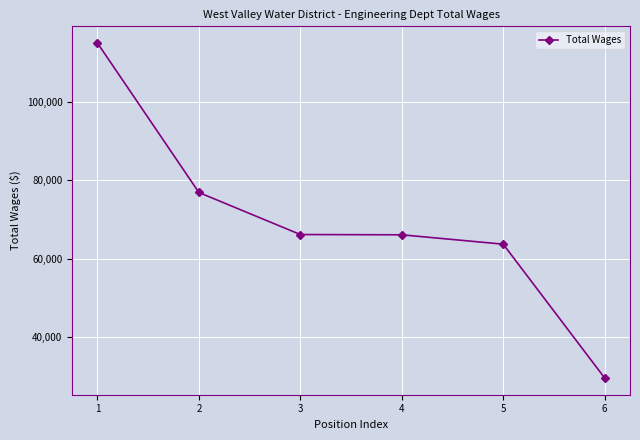

The value at 1 is 115007. True or false?

True